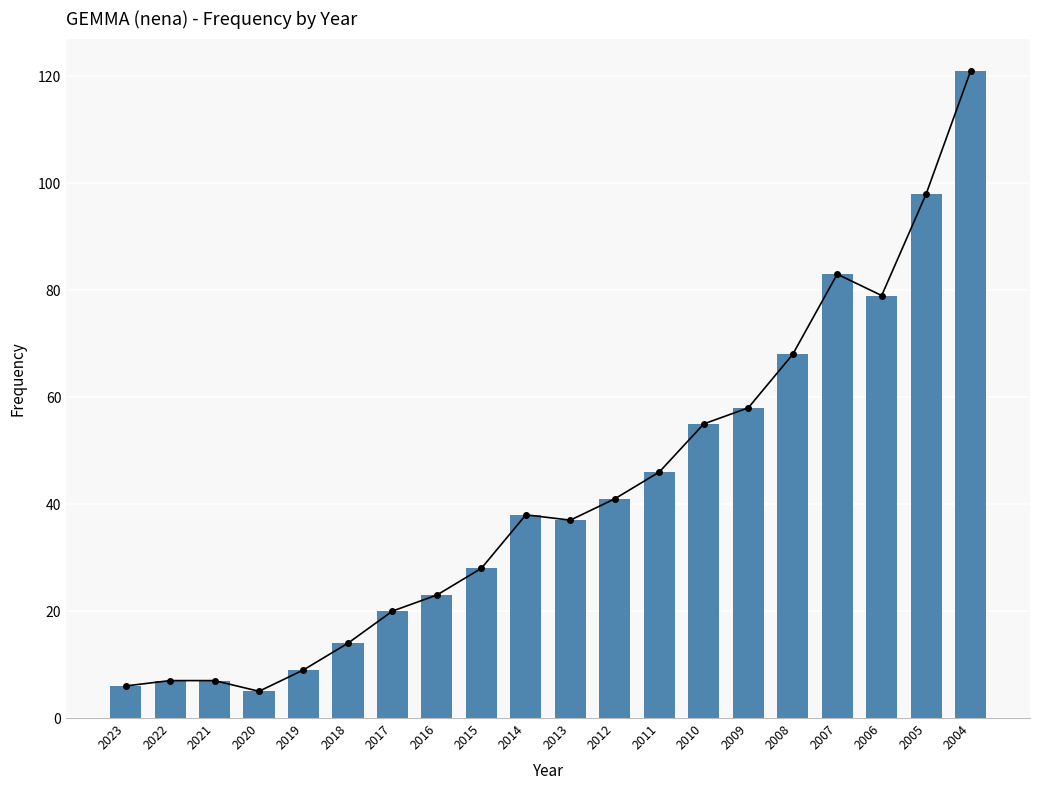

Reading right to left, what are all the values shown in this chart?

2004=121	2005=98	2006=79	2007=83	2008=68	2009=58	2010=55	2011=46	2012=41	2013=37	2014=38	2015=28	2016=23	2017=20	2018=14	2019=9	2020=5	2021=7	2022=7	2023=6